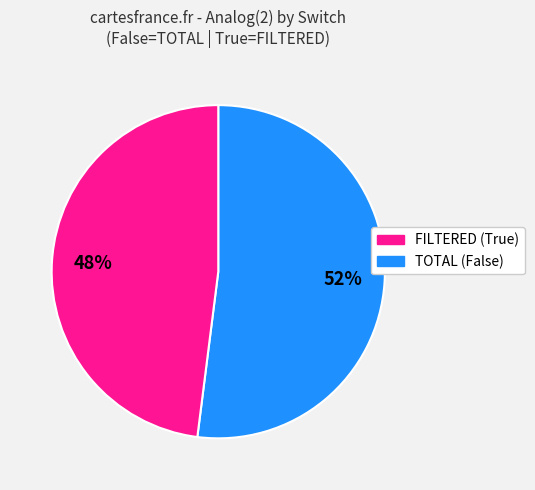

Is there a majority slice in this chart?

Yes